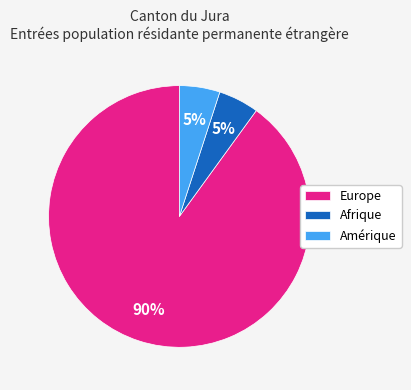

To the nearest percent, what percentage of the pie is Afrique?

5%